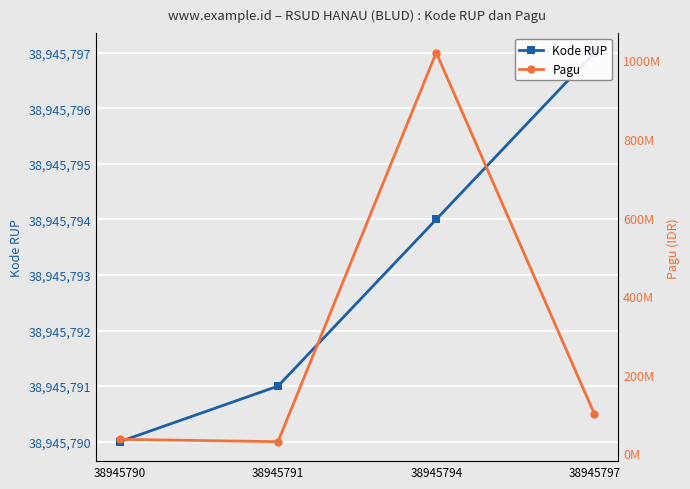

How many lines are shown in the chart?

2